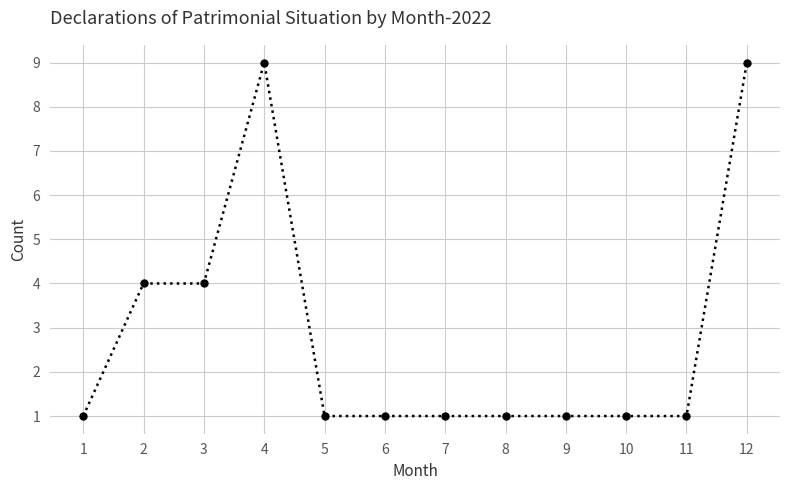

What is the value of the 4th point from the left?

9